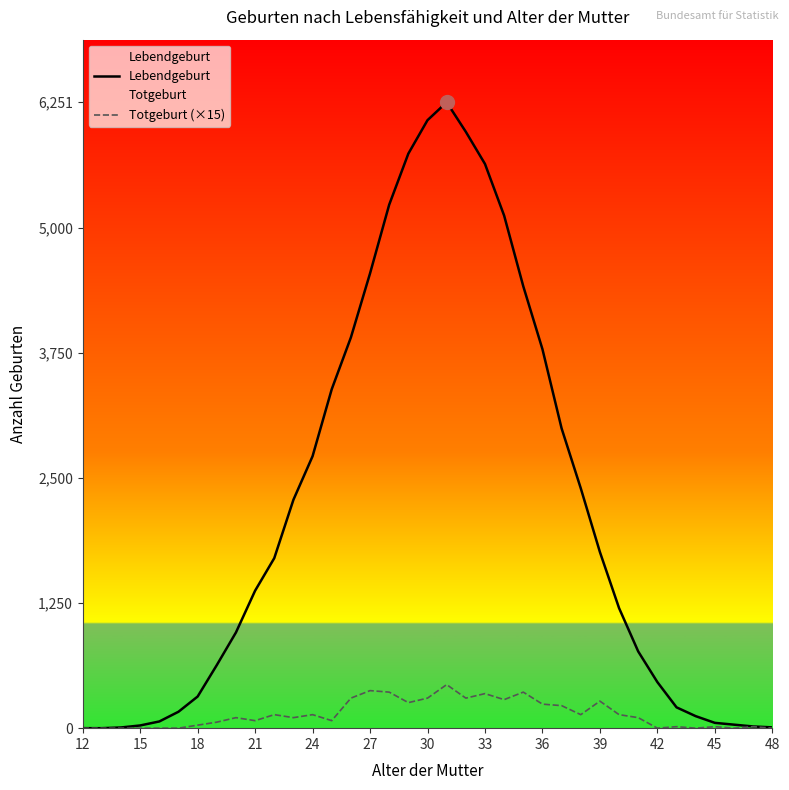

How many positive values does the Lebendgeburt series have?

35